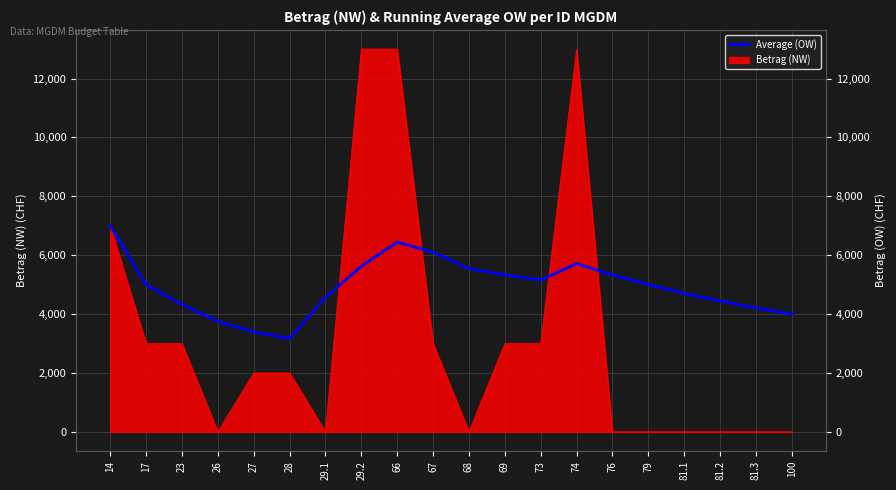

The value at 69 is 9512.9. True or false?

False